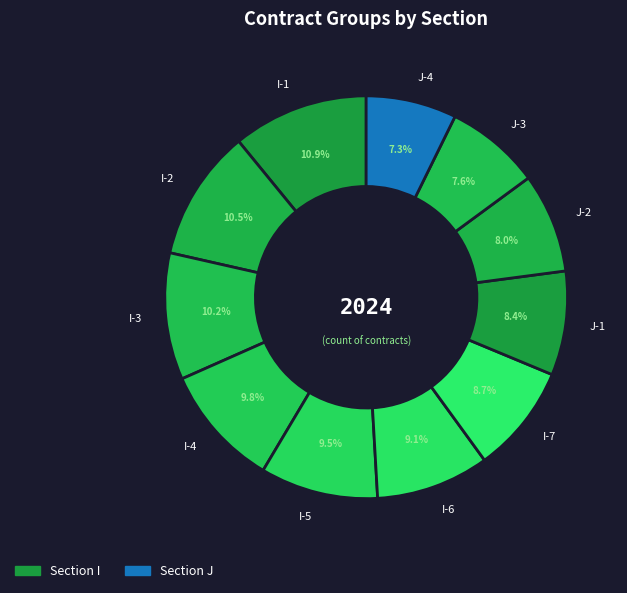

The I-6 slice represents 9% of the pie. True or false?

True